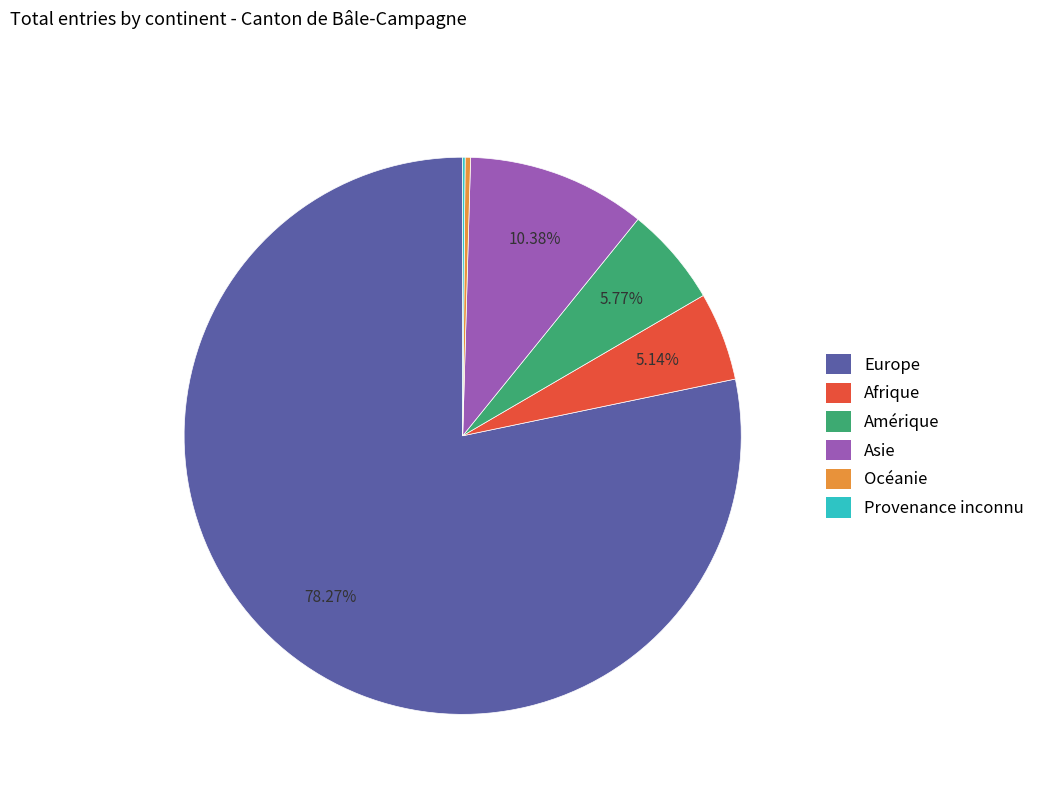

Combined, what portion of the pie is Asie and Europe?

88.6%